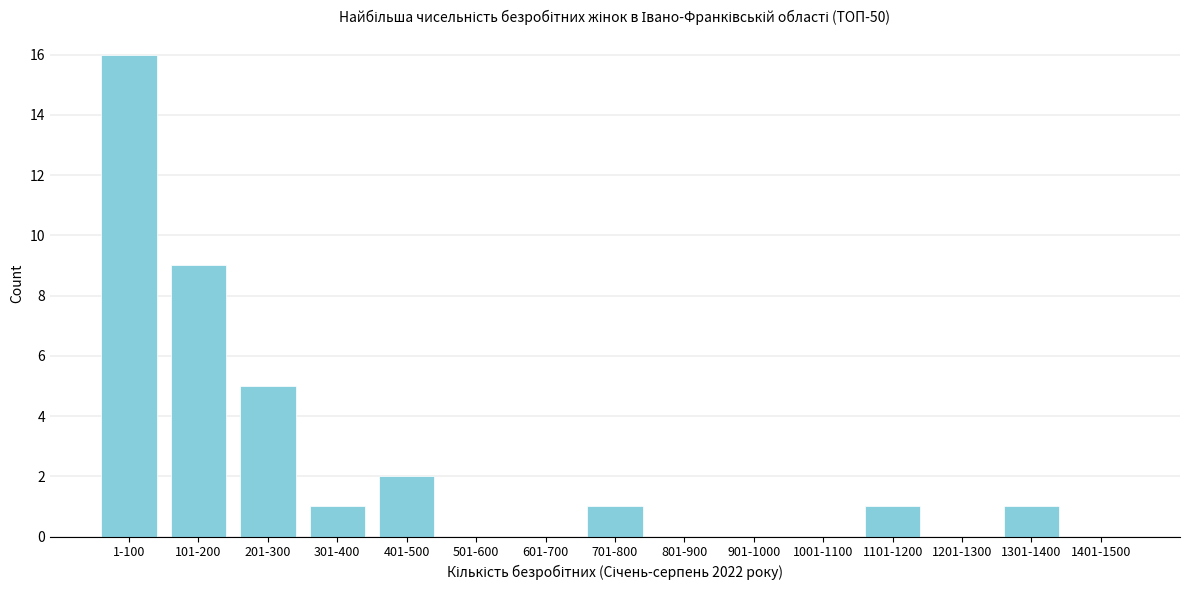

Reading left to right, extract all data points from this chart.

1-100=16	101-200=9	201-300=5	301-400=1	401-500=2	501-600=0	601-700=0	701-800=1	801-900=0	901-1000=0	1001-1100=0	1101-1200=1	1201-1300=0	1301-1400=1	1401-1500=0